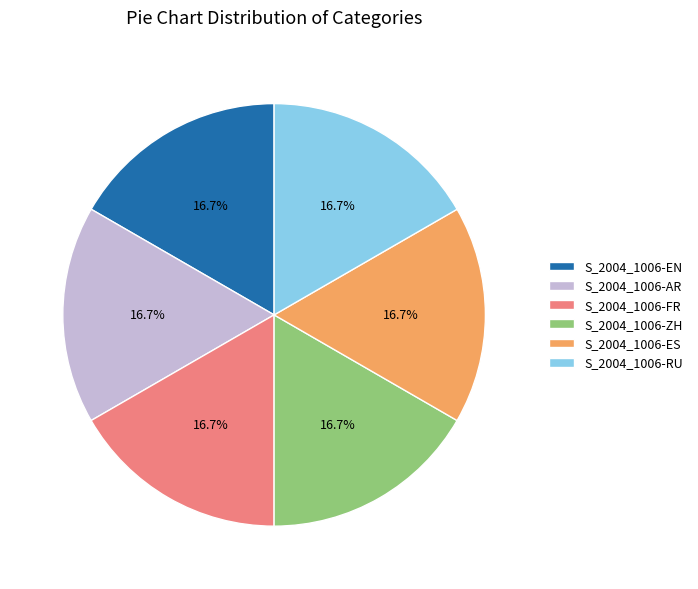

To the nearest percent, what is the average slice percentage?

17%